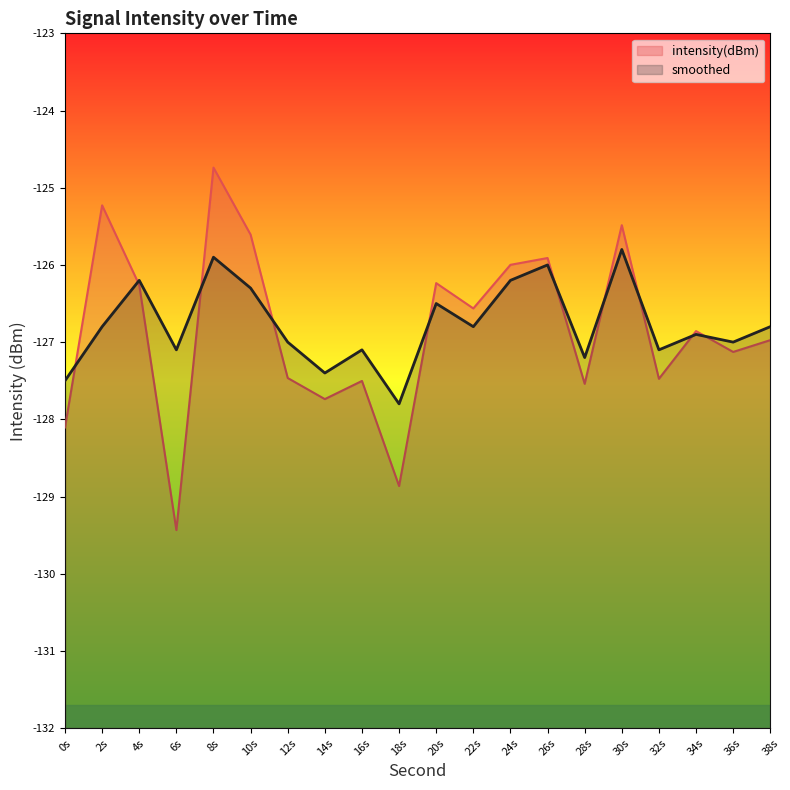

Is the value of intensity(dBm) at 28s greater than the value of smoothed at 30s?

No